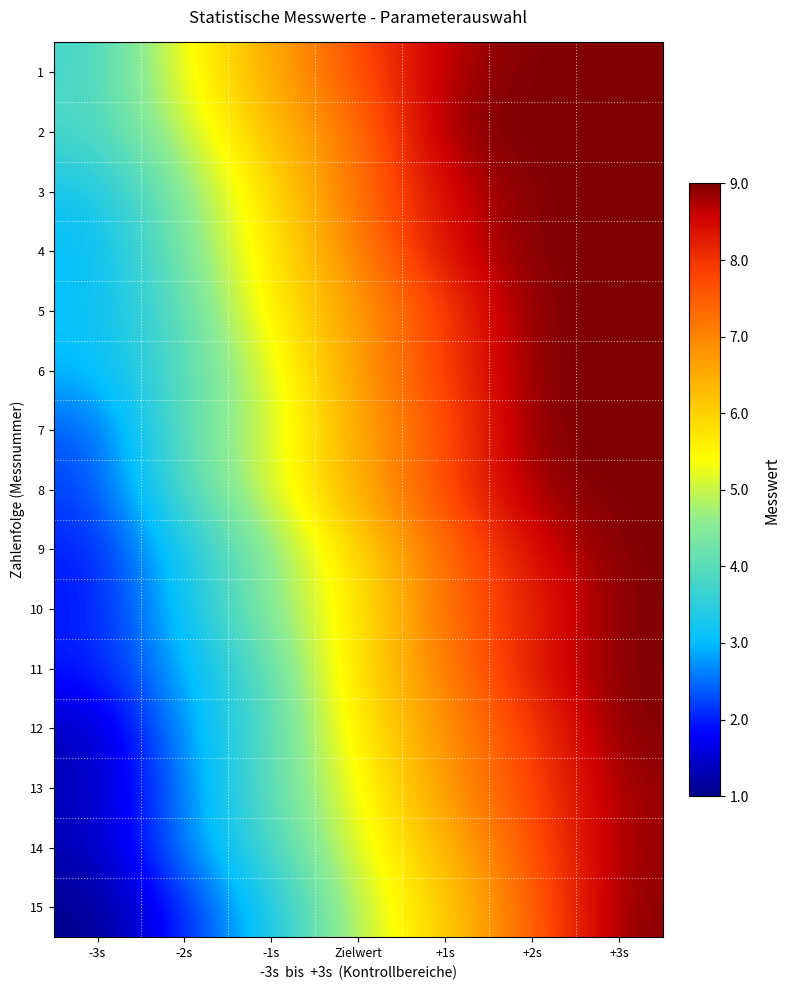

At how many categories does at least one series exceed 8?

3